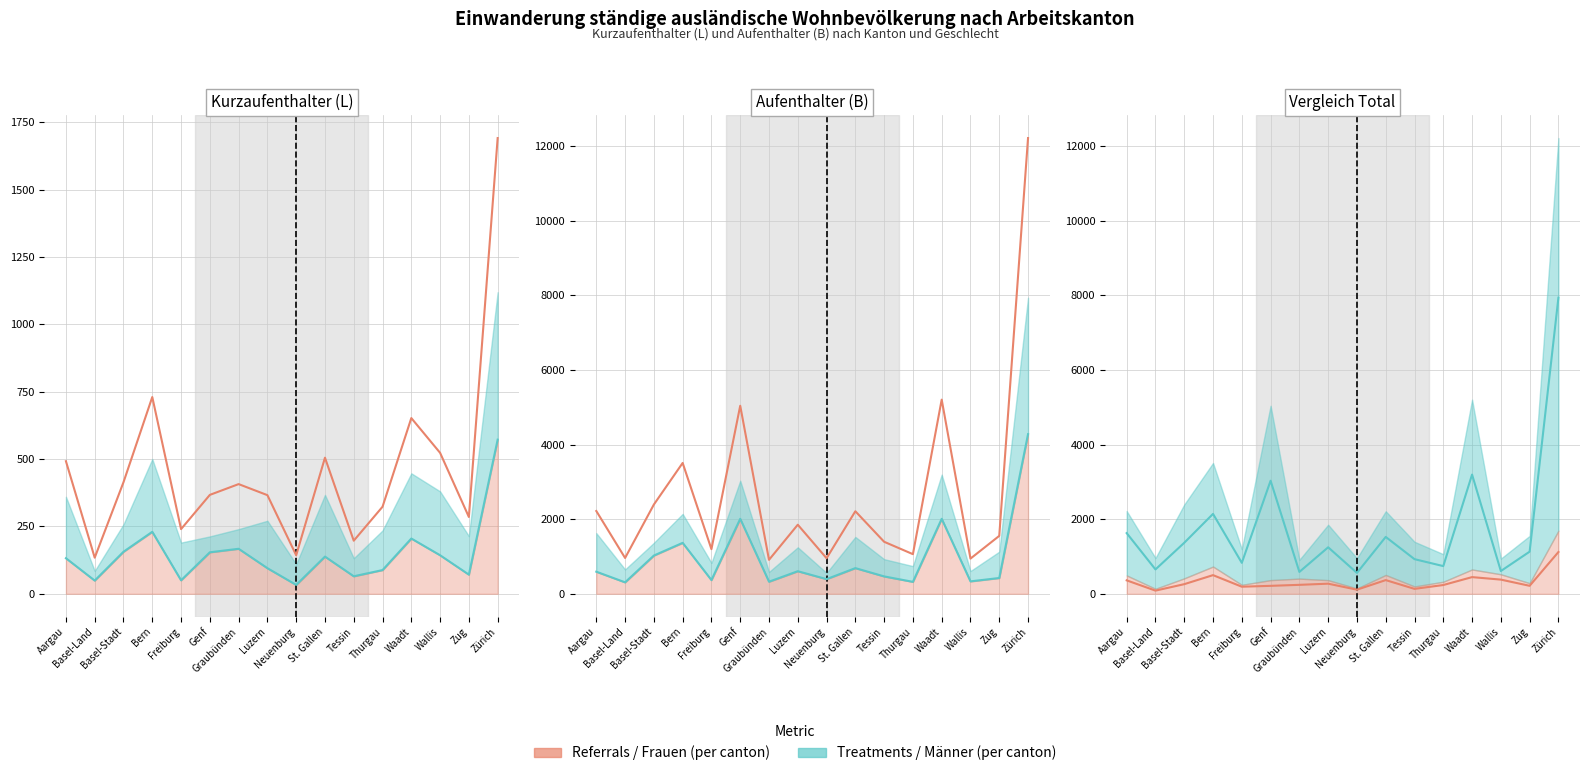

Reading right to left, list all the values displayed in this chart.

Total (L): 1691	285	523	652	323	197	505	143	366	407	367	240	730	414	134	492
Frauen (L): 572	71	143	205	88	65	138	33	95	167	154	50	230	156	49	132
Total (B): 12212	1552	943	5203	1062	1394	2212	953	1851	910	5039	1196	3506	2392	960	2218
Frauen (B): 4278	423	333	2009	320	466	688	393	605	324	2009	367	1365	1025	307	592
Kurzaufenthalter Männer: 1119	214	380	447	235	132	367	110	271	240	213	190	500	258	85	360
Aufenthalter Männer: 7934	1129	610	3194	742	928	1524	560	1246	586	3030	829	2141	1367	653	1626